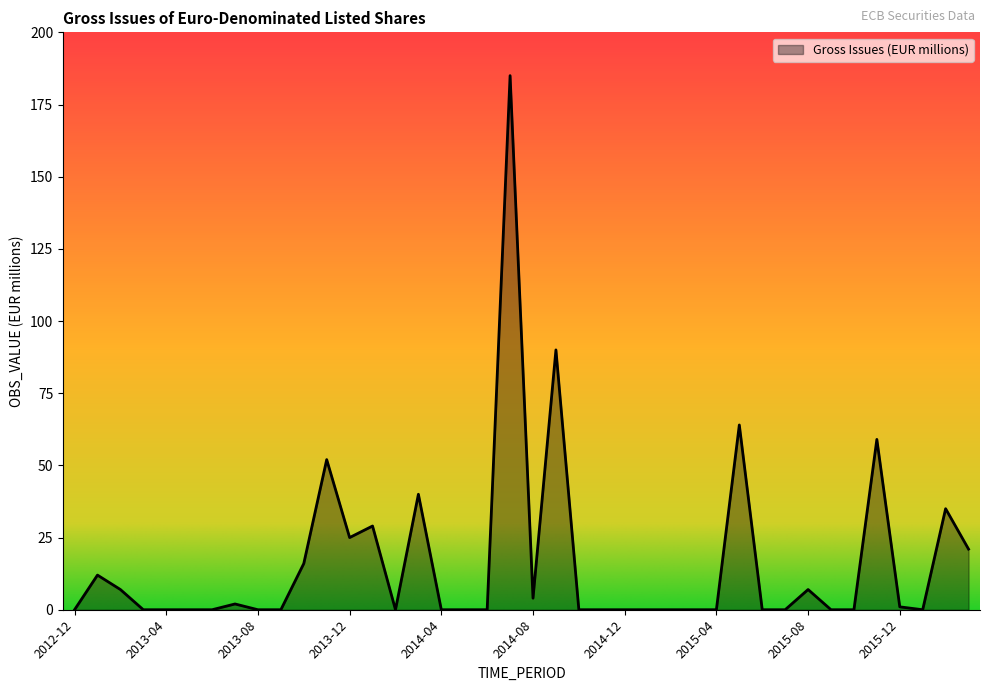

What is the difference between the maximum and minimum values?

185